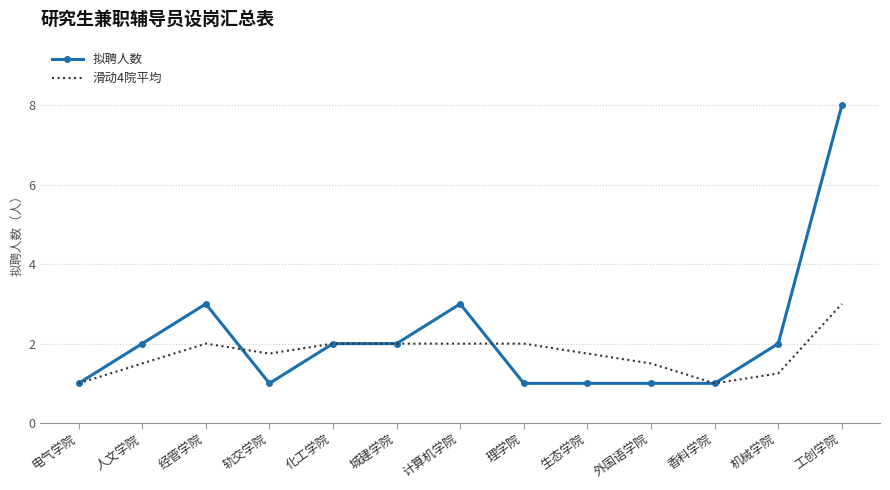

What is the approximate value of 拟聘人数 at 经管学院?

3.0